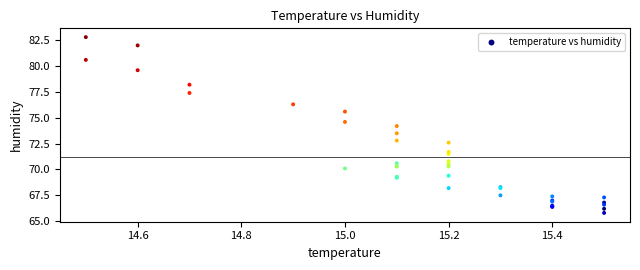

What Y value in the scatter plot is closest to 74?

74.2